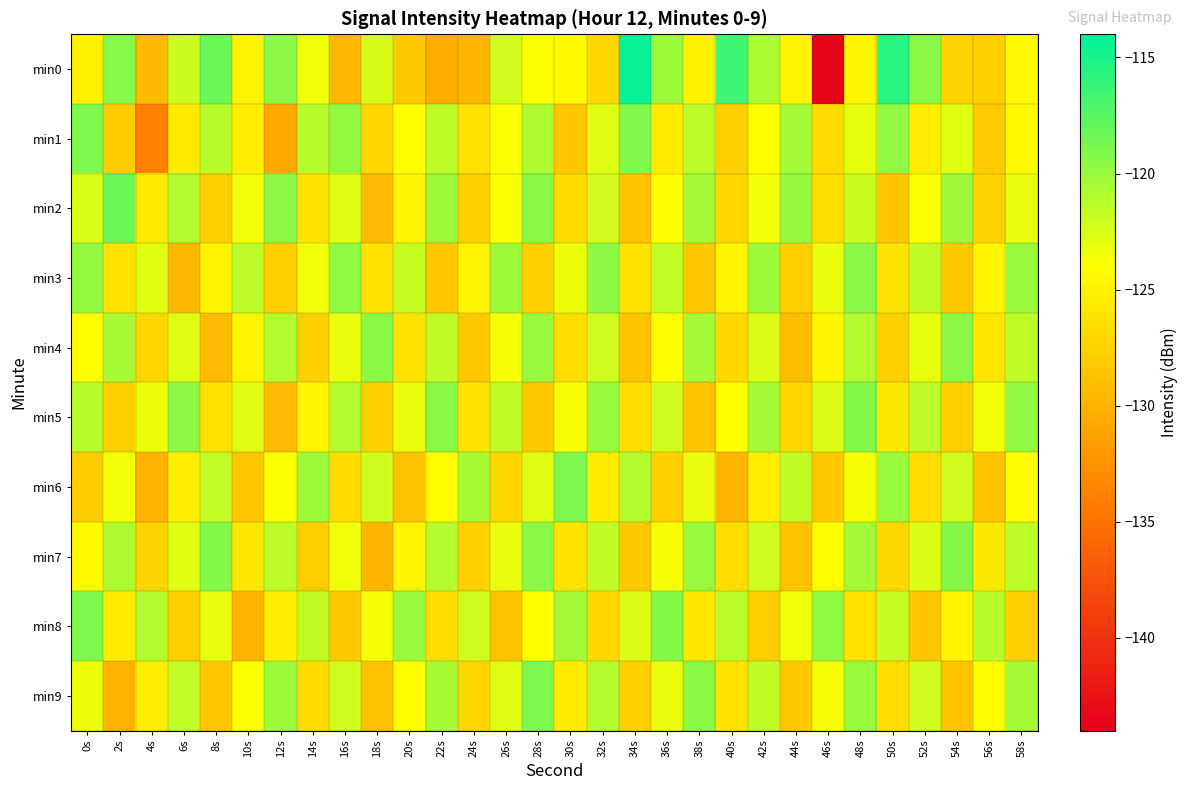

Reading right to left, transcribe all the data shown in this chart.

min0: 58s=-124.4	56s=-127.7	54s=-127.4	52s=-119.4	50s=-115.7	48s=-124.7	46s=-143.6	44s=-125.0	42s=-120.7	40s=-116.5	38s=-125.2	36s=-120.1	34s=-114.4	32s=-127.1	30s=-124.4	28s=-123.9	26s=-122.2	24s=-129.6	22s=-130.4	20s=-128.2	18s=-122.4	16s=-129.5	14s=-123.4	12s=-119.5	10s=-124.9	8s=-118.2	6s=-122.0	4s=-129.5	2s=-119.3	0s=-125.0
min1: 58s=-124.5	56s=-128.1	54s=-122.8	52s=-125.4	50s=-119.7	48s=-123.1	46s=-126.9	44s=-120.5	42s=-124.2	40s=-127.8	38s=-121.3	36s=-125.6	34s=-119.1	32s=-122.7	30s=-128.4	28s=-120.9	26s=-123.8	24s=-126.3	22s=-121.5	20s=-124.1	18s=-127.2	16s=-119.7	14s=-121.2	12s=-130.8	10s=-125.3	8s=-121.3	6s=-125.7	4s=-133.9	2s=-128.0	0s=-119.0
min2: 58s=-123.2	56s=-127.5	54s=-120.1	52s=-123.8	50s=-128.4	48s=-122.0	46s=-126.5	44s=-119.9	42s=-123.6	40s=-127.2	38s=-120.5	36s=-124.1	34s=-128.7	32s=-122.3	30s=-126.8	28s=-119.4	26s=-123.9	24s=-127.6	22s=-120.2	20s=-124.8	18s=-129.3	16s=-122.7	14s=-126.2	12s=-119.6	10s=-123.4	8s=-127.9	6s=-121.1	4s=-125.7	2s=-118.3	0s=-122.5
min3: 58s=-120.0	56s=-124.7	54s=-128.2	52s=-121.6	50s=-126.1	48s=-119.5	46s=-123.2	44s=-127.7	42s=-120.1	40s=-124.8	38s=-128.3	36s=-121.7	34s=-126.2	32s=-119.6	30s=-123.3	28s=-127.8	26s=-120.2	24s=-124.9	22s=-128.4	20s=-121.8	18s=-126.3	16s=-119.7	14s=-123.4	12s=-127.9	10s=-121.3	8s=-125.0	6s=-129.5	4s=-122.9	2s=-126.4	0s=-119.8
min4: 58s=-121.5	56s=-126.0	54s=-119.4	52s=-123.1	50s=-127.6	48s=-121.0	46s=-124.7	44s=-129.2	42s=-122.6	40s=-127.1	38s=-120.5	36s=-124.2	34s=-128.7	32s=-122.1	30s=-126.6	28s=-120.0	26s=-123.7	24s=-128.2	22s=-121.6	20s=-126.1	18s=-119.5	16s=-123.2	14s=-127.7	12s=-121.1	10s=-124.8	8s=-129.3	6s=-122.7	4s=-127.2	2s=-120.6	0s=-124.3
min5: 58s=-119.7	56s=-123.4	54s=-127.9	52s=-121.3	50s=-125.8	48s=-119.2	46s=-122.6	44s=-127.1	42s=-120.5	40s=-124.2	38s=-128.7	36s=-122.1	34s=-126.6	32s=-120.0	30s=-123.7	28s=-128.2	26s=-121.6	24s=-126.1	22s=-119.5	20s=-123.2	18s=-127.7	16s=-121.1	14s=-124.8	12s=-129.3	10s=-122.7	8s=-126.2	6s=-119.6	4s=-123.3	2s=-127.8	0s=-121.2
min6: 58s=-124.2	56s=-128.7	54s=-122.1	52s=-126.6	50s=-120.0	48s=-123.7	46s=-128.2	44s=-121.6	42s=-125.3	40s=-129.8	38s=-123.2	36s=-127.7	34s=-121.1	32s=-125.6	30s=-119.0	28s=-122.7	26s=-127.2	24s=-120.6	22s=-124.3	20s=-128.8	18s=-122.2	16s=-126.7	14s=-120.1	12s=-123.8	10s=-128.3	8s=-121.7	6s=-125.4	4s=-129.9	2s=-123.5	0s=-128.0
min7: 58s=-121.3	56s=-125.8	54s=-119.2	52s=-122.6	50s=-127.1	48s=-120.5	46s=-124.2	44s=-128.7	42s=-122.1	40s=-126.6	38s=-120.0	36s=-123.7	34s=-128.2	32s=-121.6	30s=-126.1	28s=-119.5	26s=-123.2	24s=-127.7	22s=-121.1	20s=-124.8	18s=-129.7	16s=-123.4	14s=-127.9	12s=-121.3	10s=-125.8	8s=-119.2	6s=-122.9	4s=-127.4	2s=-120.8	0s=-124.5
min8: 58s=-127.8	56s=-121.2	54s=-124.9	52s=-128.4	50s=-121.8	48s=-126.3	46s=-119.7	44s=-123.4	42s=-127.9	40s=-121.3	38s=-125.8	36s=-119.2	34s=-122.6	32s=-127.1	30s=-120.5	28s=-124.2	26s=-128.7	24s=-122.1	22s=-126.6	20s=-120.0	18s=-123.7	16s=-128.2	14s=-121.6	12s=-125.3	10s=-129.8	8s=-123.2	6s=-127.7	4s=-121.1	2s=-125.6	0s=-119.0
min9: 58s=-120.5	56s=-124.2	54s=-128.7	52s=-122.1	50s=-126.6	48s=-120.0	46s=-123.7	44s=-128.2	42s=-121.6	40s=-126.1	38s=-119.5	36s=-123.2	34s=-127.7	32s=-121.1	30s=-125.6	28s=-119.0	26s=-122.7	24s=-127.2	22s=-120.6	20s=-124.3	18s=-128.8	16s=-122.2	14s=-126.7	12s=-120.1	10s=-123.8	8s=-128.3	6s=-121.7	4s=-125.4	2s=-129.9	0s=-123.3